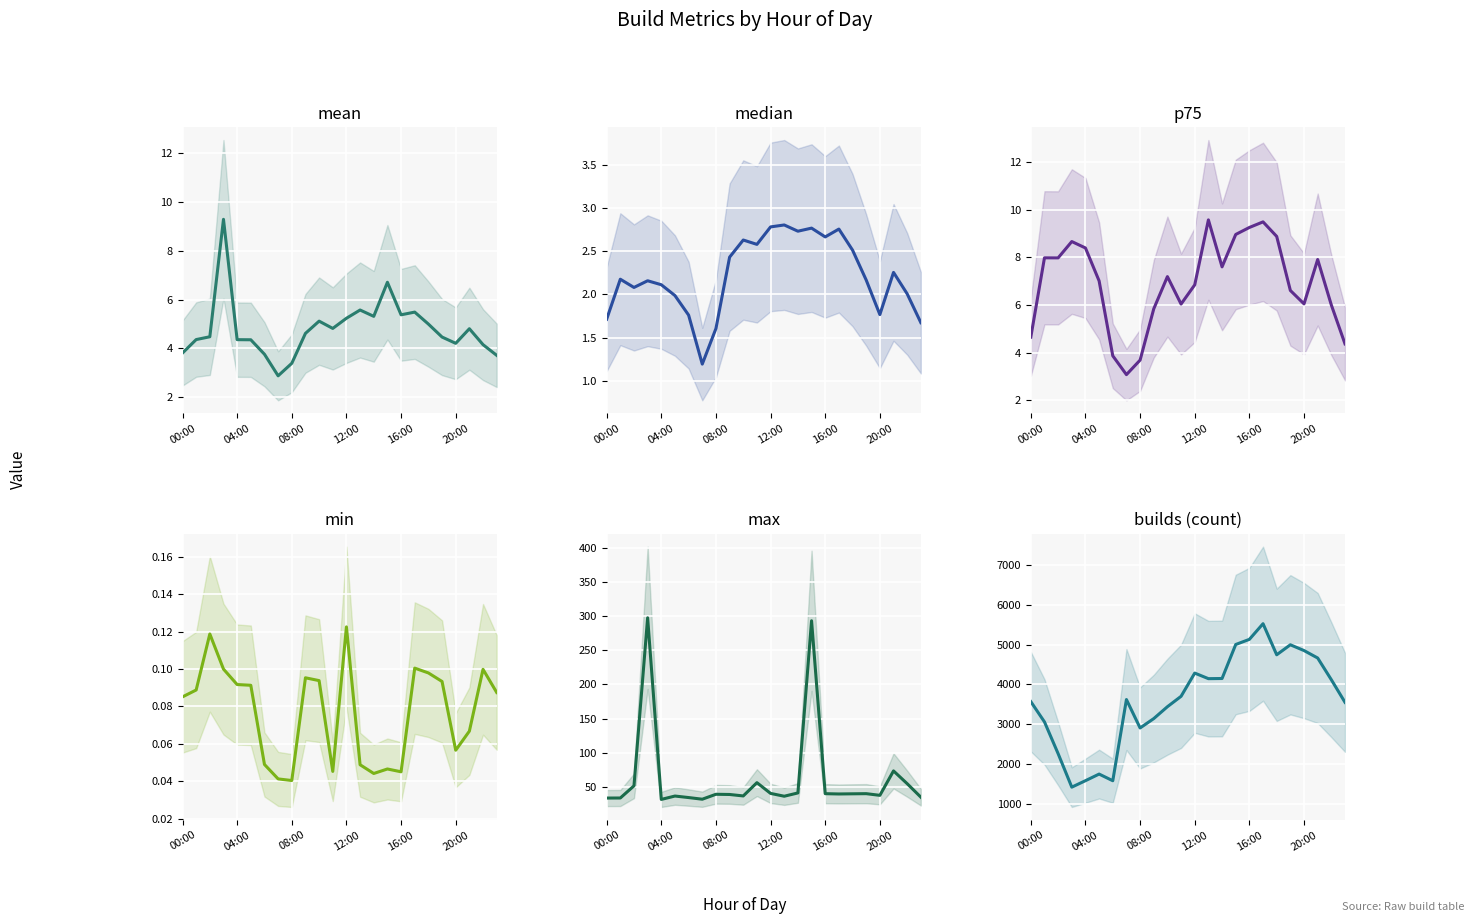

How many series are shown in this chart?

6